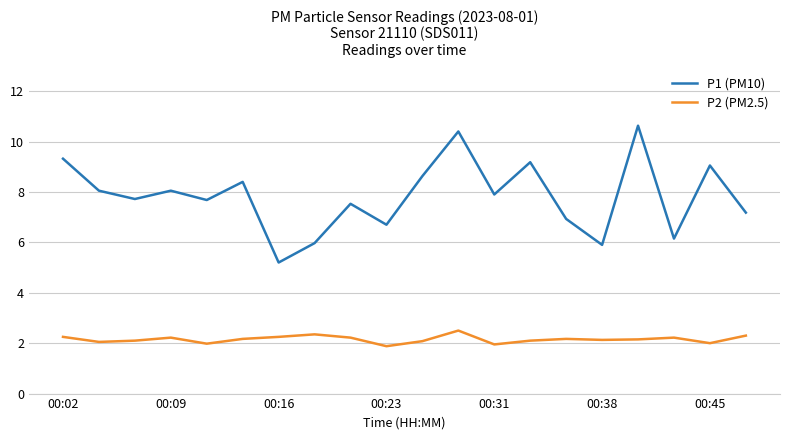

True or false: P1 (PM10) and P2 (PM2.5) cross at least once.

False